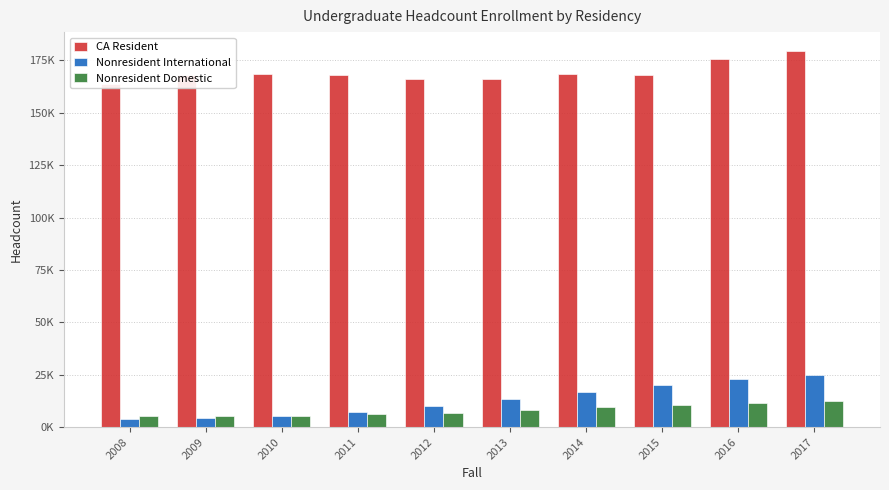

Which series has the largest range (max minus min)?

Nonresident International